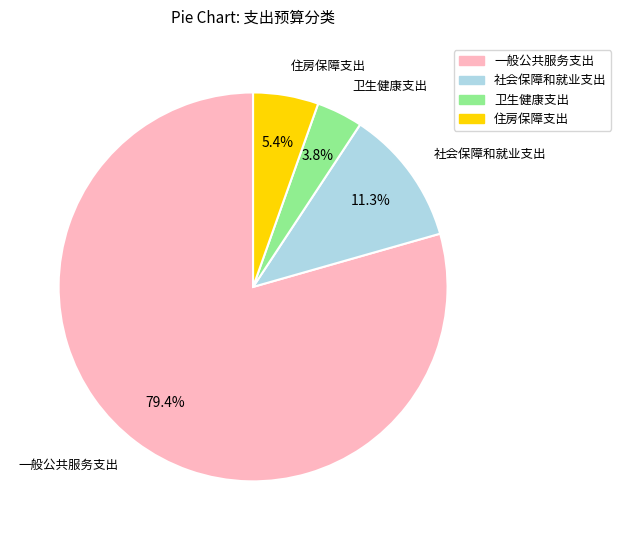

True or false: 社会保障和就业支出 accounts for 11% of the total.

True